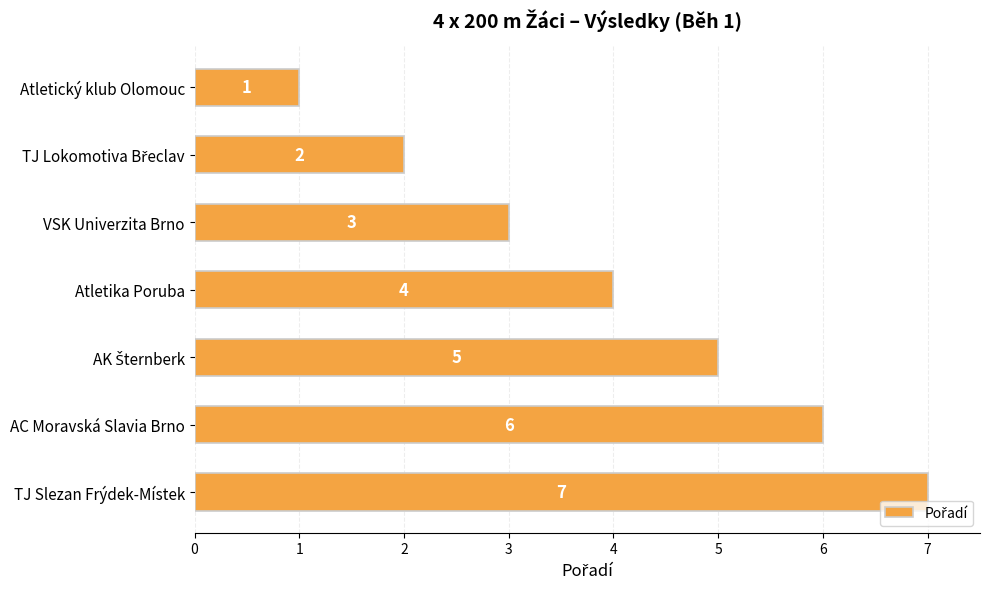

How many data points are less than 4?

3